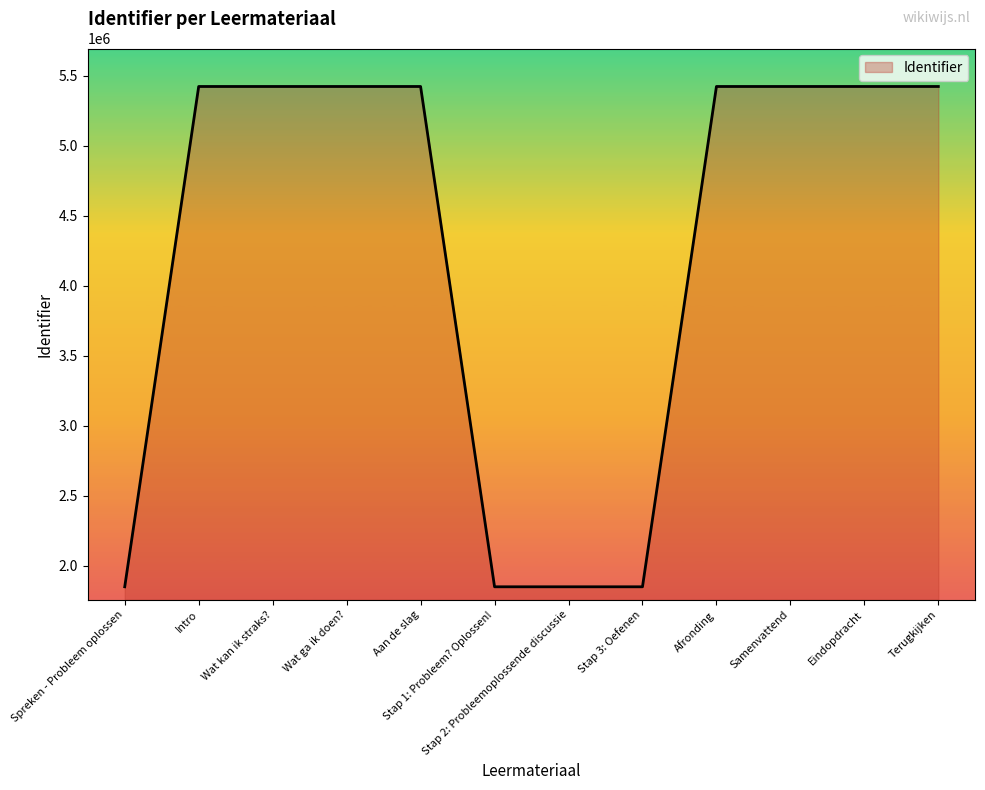

Does the chart display data point markers on the line(s)?

No